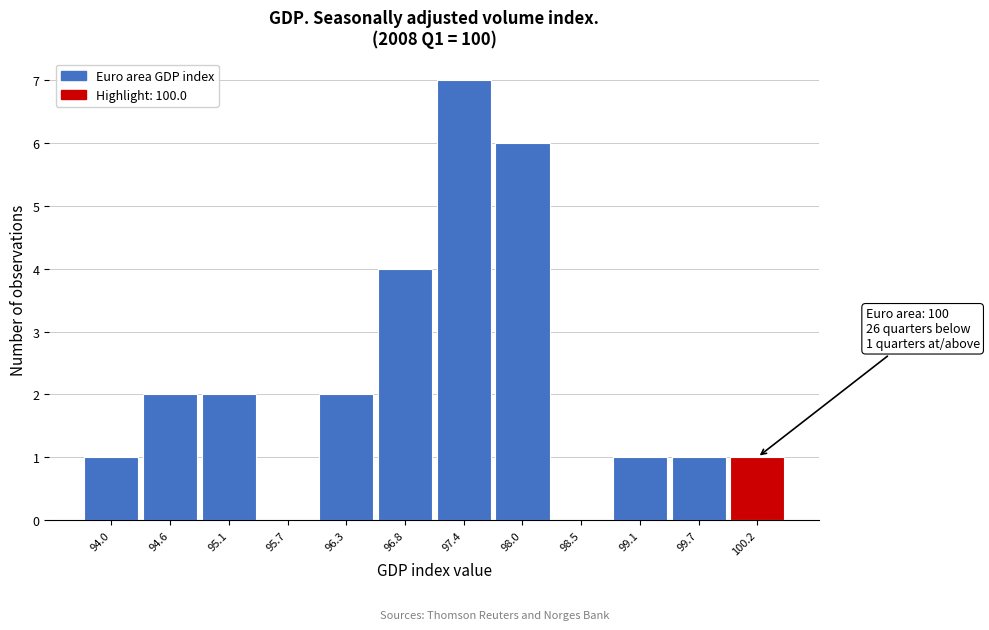

Which range on the x-axis has the tallest bar?

97.1 to 97.7